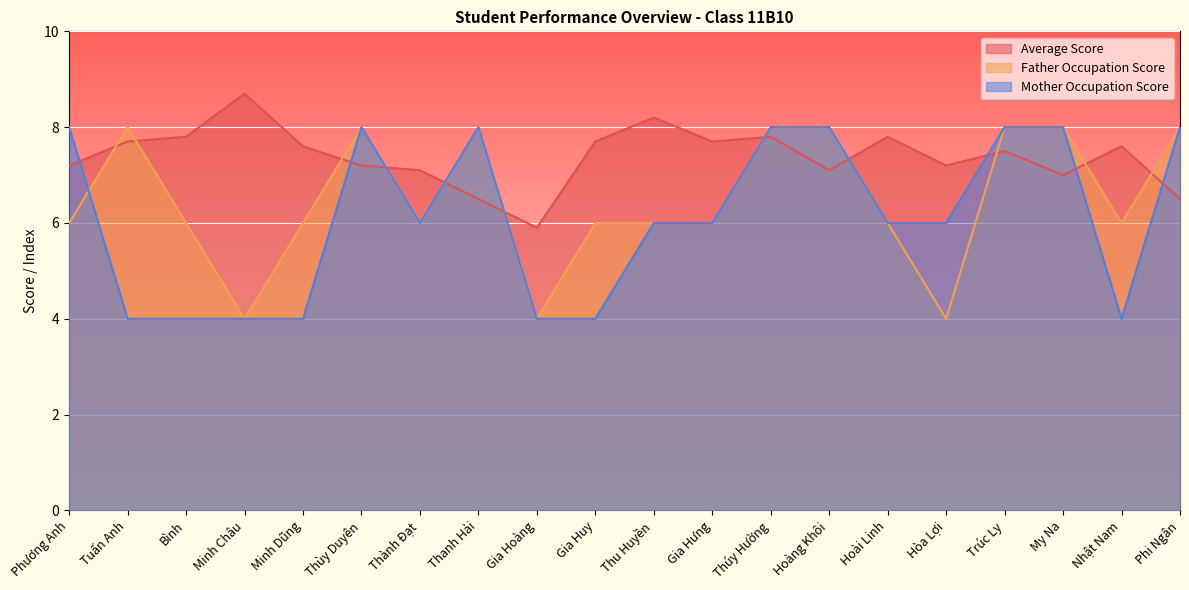

What is the maximum value for Mother Occupation Score?

8.0